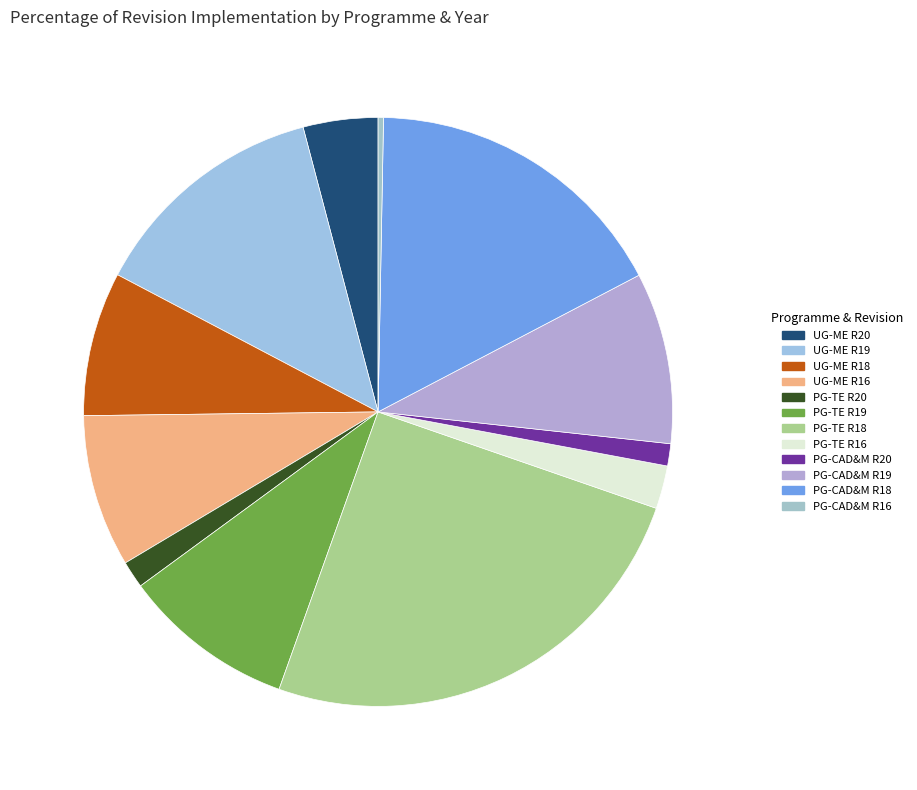

Combined, what portion of the pie is PG-TE R19 and PG-TE R18?

34.6%